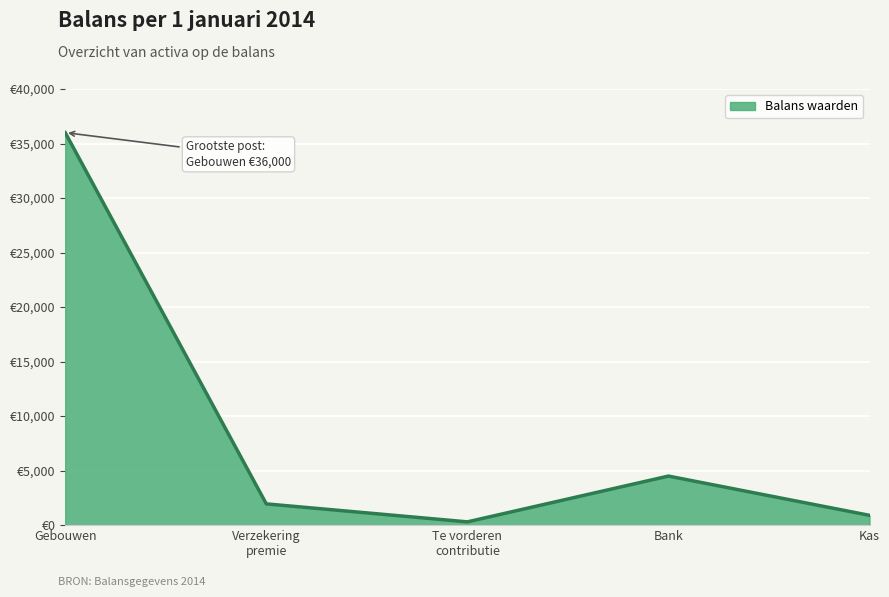

How many categories are shown in the chart?

5